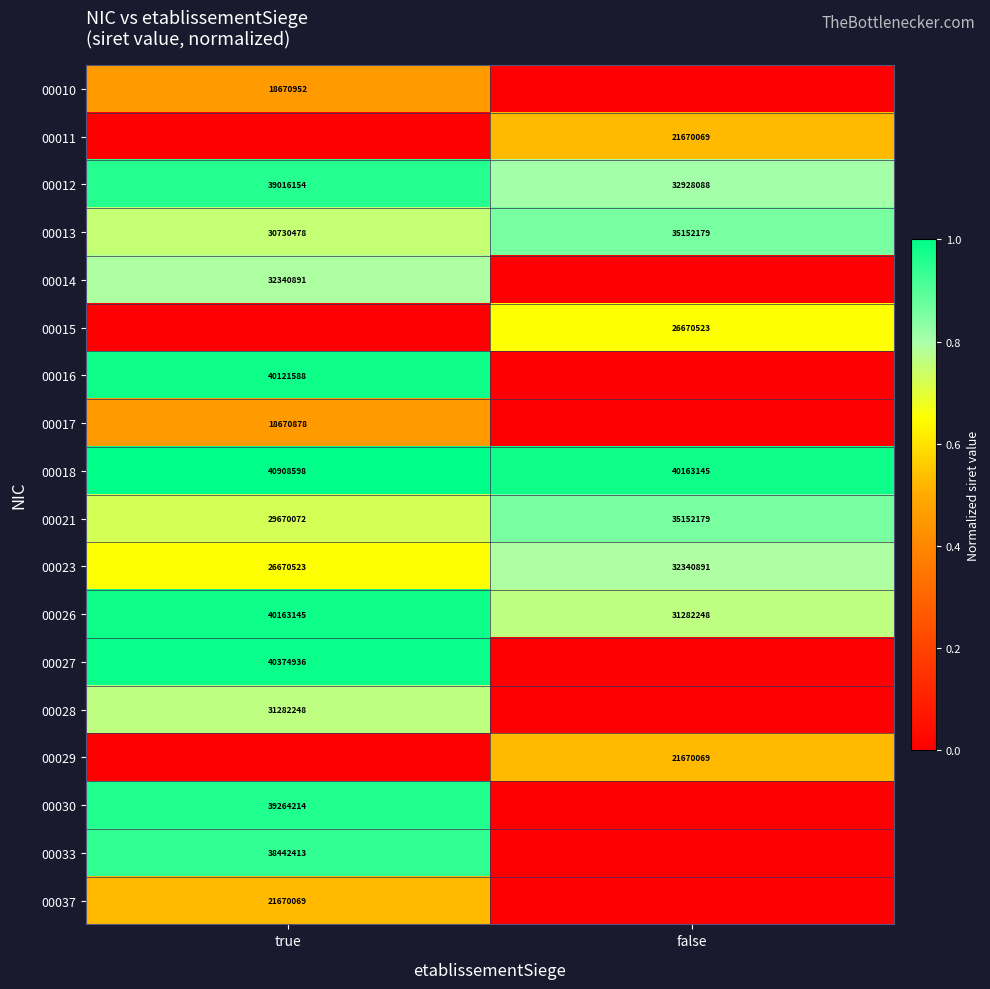

What value does the 00018 series have at false, to the nearest 100?

40163100